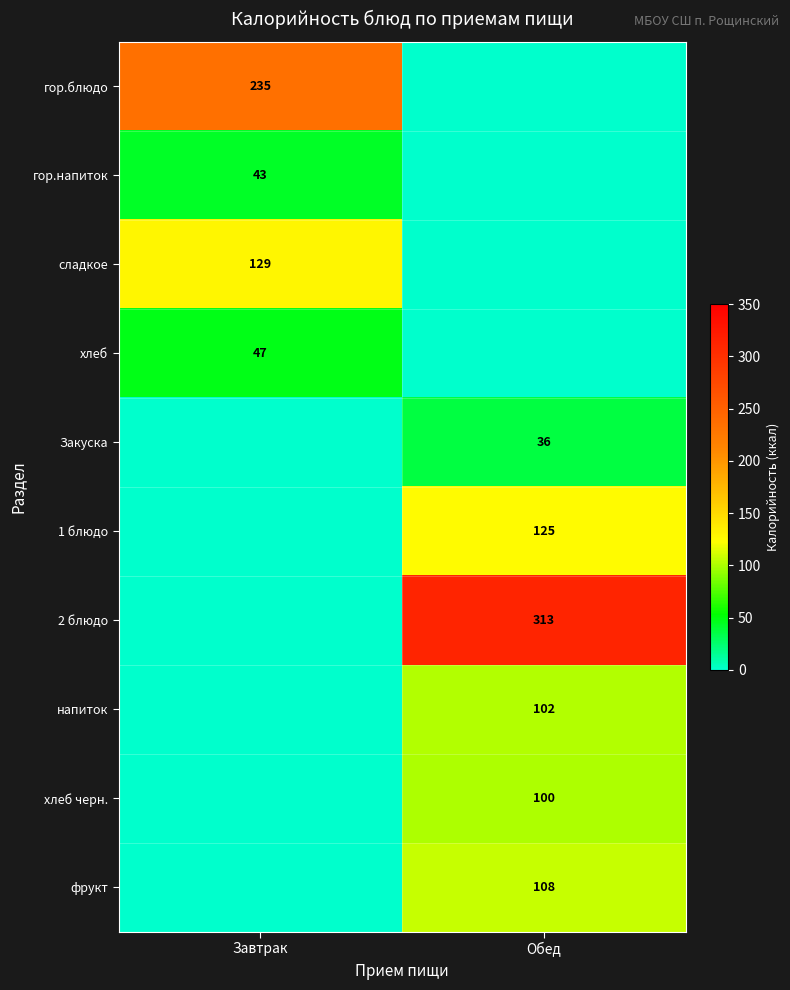

The гор.блюдо series shows 71 at Завтрак. True or false?

False